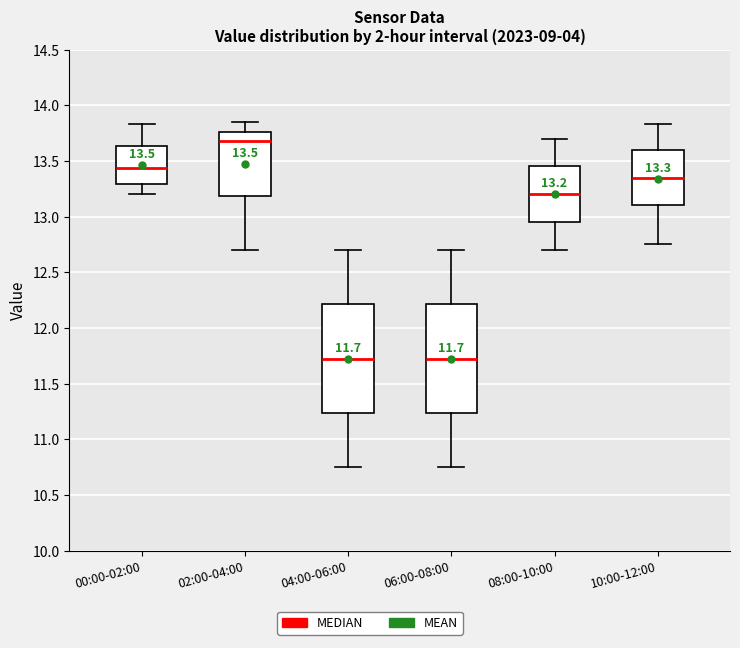

Which box's median line is the highest?

02:00-04:00